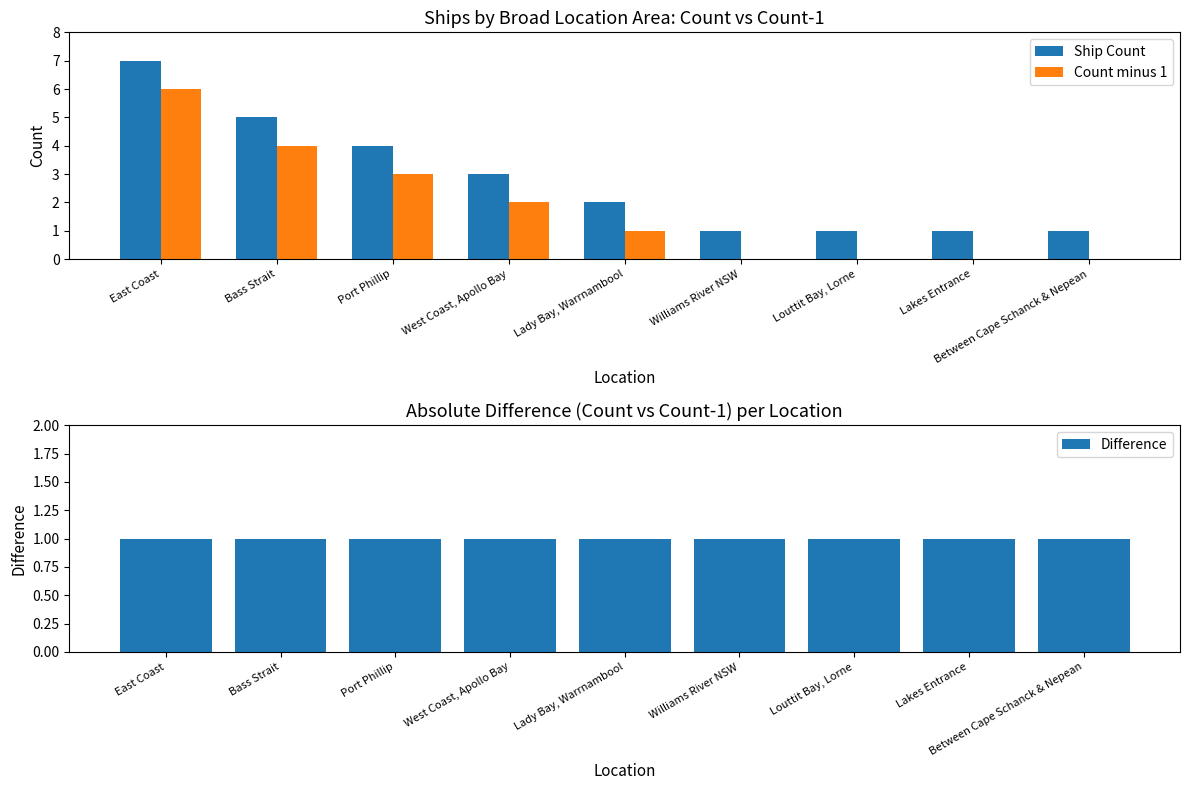

What is the difference between the second highest and second lowest values in the Count minus 1 series?

4